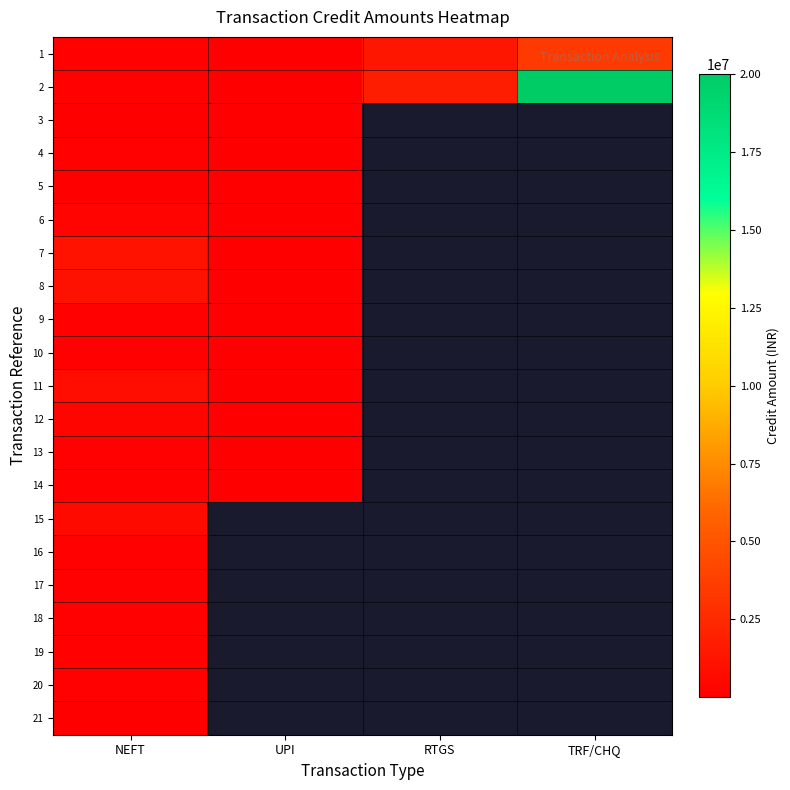

Is the value of 19 at RTGS greater than the value of 12 at NEFT?

No